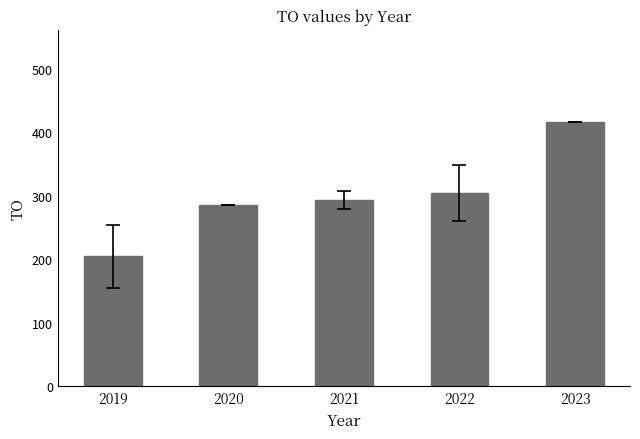

What is the difference between the maximum and minimum values?

211.5